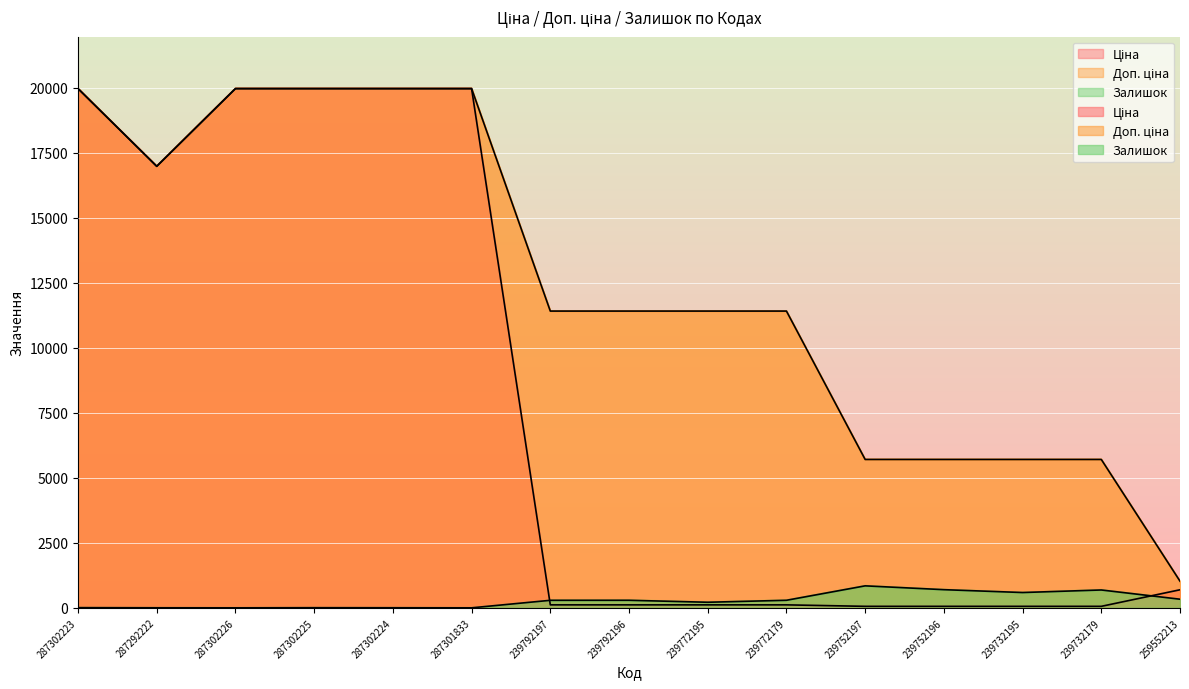

Is it true that Залишок equals 434.6 at 239752196?

False